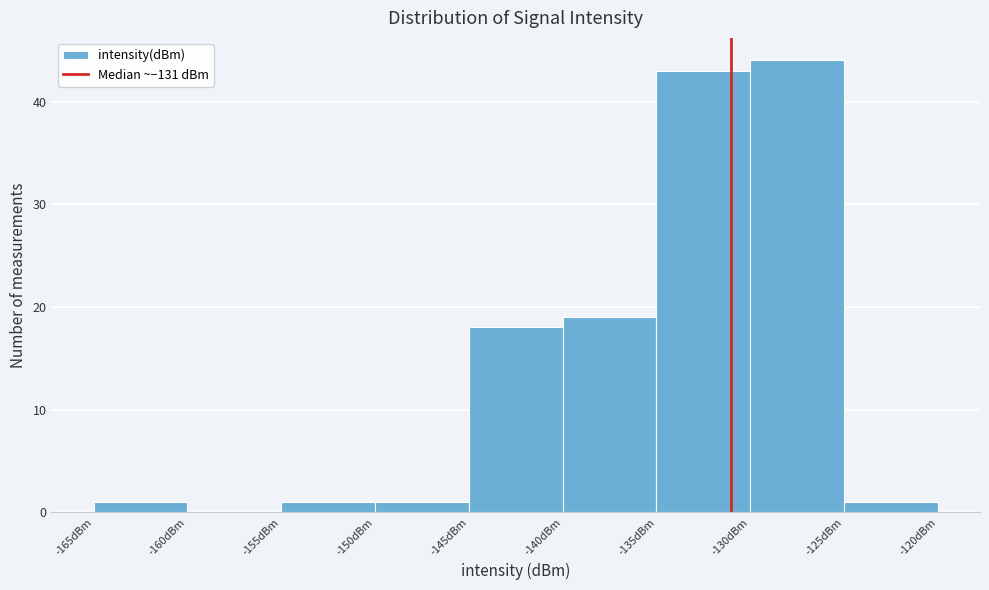

Reading left to right, list every bar in this chart as the range it spans on the x-axis followed by its height. The values are not printed on the chart, so give them approximately, as read against the axis.

-165 to -160: 1
-160 to -155: 0
-155 to -150: 1
-150 to -145: 1
-145 to -140: 18
-140 to -135: 19
-135 to -130: 43
-130 to -125: 44
-125 to -120: 1